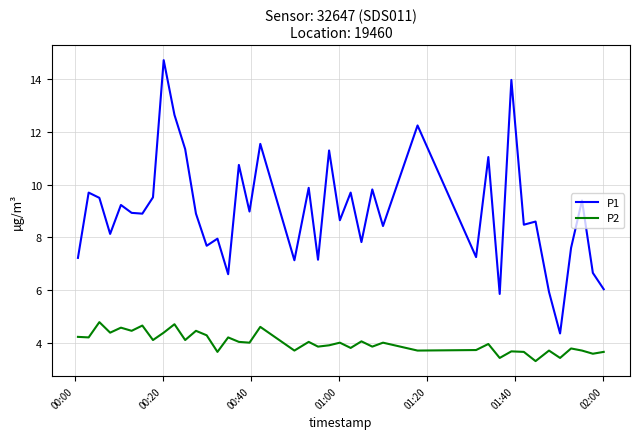

What is the difference between the maximum and minimum values in the P2 series?

1.5